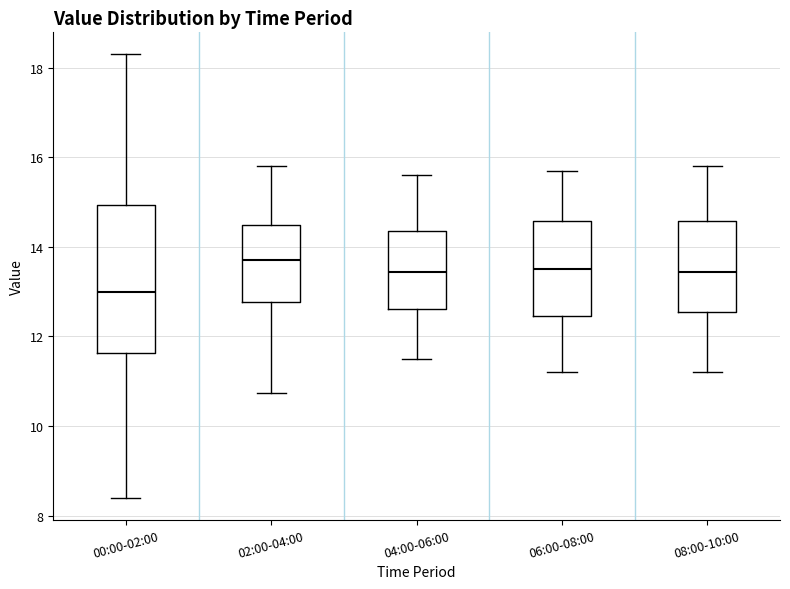

Reading left to right, transcribe this box plot: for each box, give where its median line is, the range the box spans, and where its two whiskers end, as read against the y-axis. The values are not printed on the chart, so give them approximately, as read against the axis.

00:00-02:00: median 13.0, box 11.6 to 15.0, whiskers 8.4 to 18.4
02:00-04:00: median 13.8, box 12.8 to 14.4, whiskers 10.8 to 15.8
04:00-06:00: median 13.4, box 12.6 to 14.4, whiskers 11.6 to 15.6
06:00-08:00: median 13.6, box 12.4 to 14.6, whiskers 11.2 to 15.8
08:00-10:00: median 13.4, box 12.6 to 14.6, whiskers 11.2 to 15.8